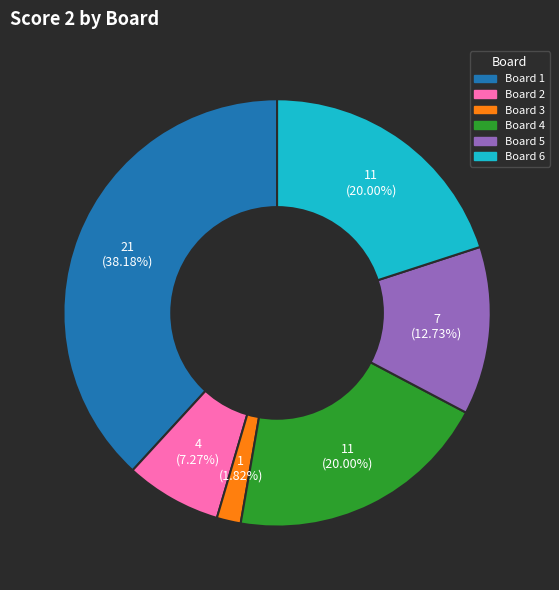

Does any single category account for the majority?

No